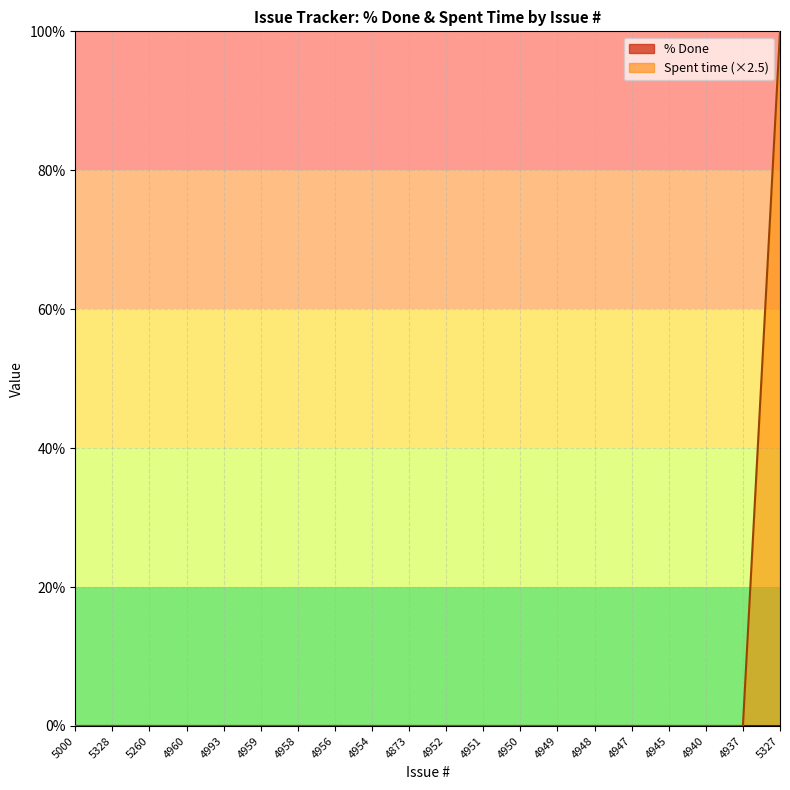

How many categories are shown in the chart?

20